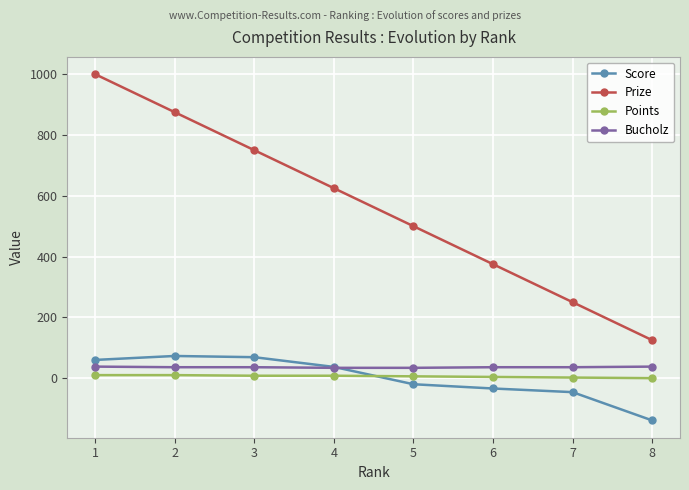

Is the value of Points at 6 greater than the value of Bucholz at 4?

No